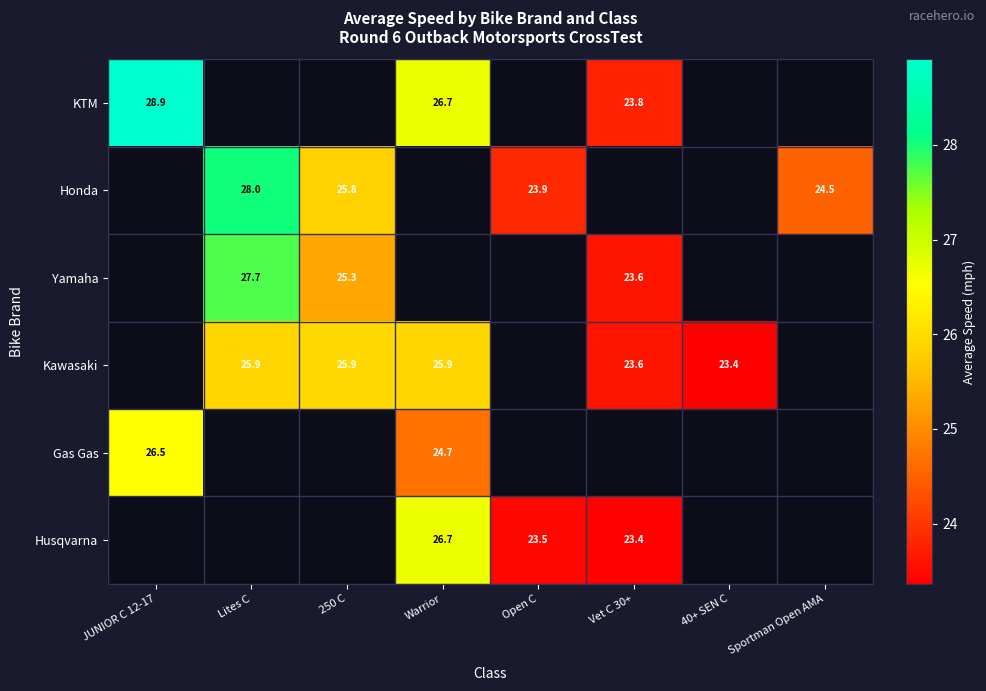

Read the Honda value at 250 C.

25.8